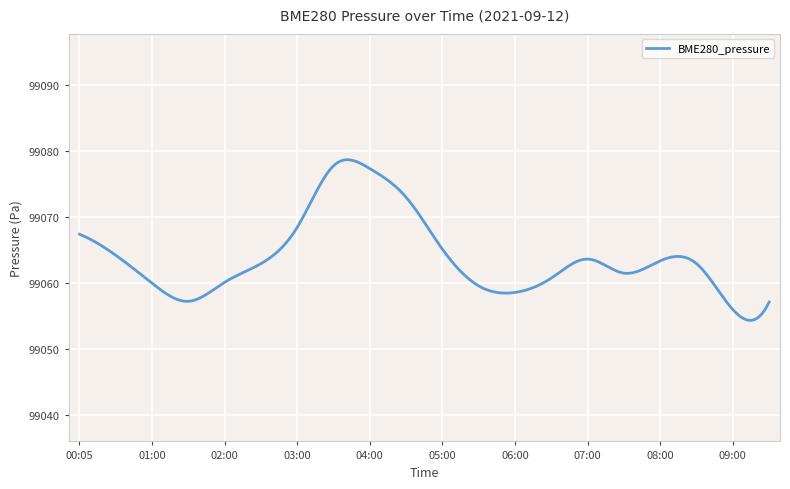

How many distinct data groups are displayed?

1